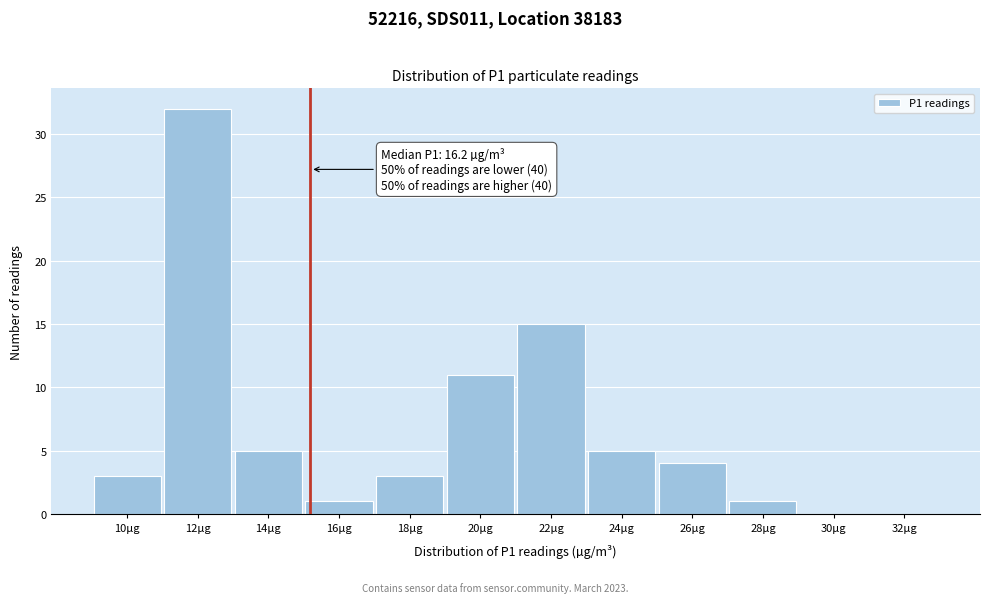

Reading left to right, list all the values displayed in this chart.

10µg=3	12µg=32	14µg=5	16µg=1	18µg=3	20µg=11	22µg=15	24µg=5	26µg=4	28µg=1	30µg=0	32µg=0